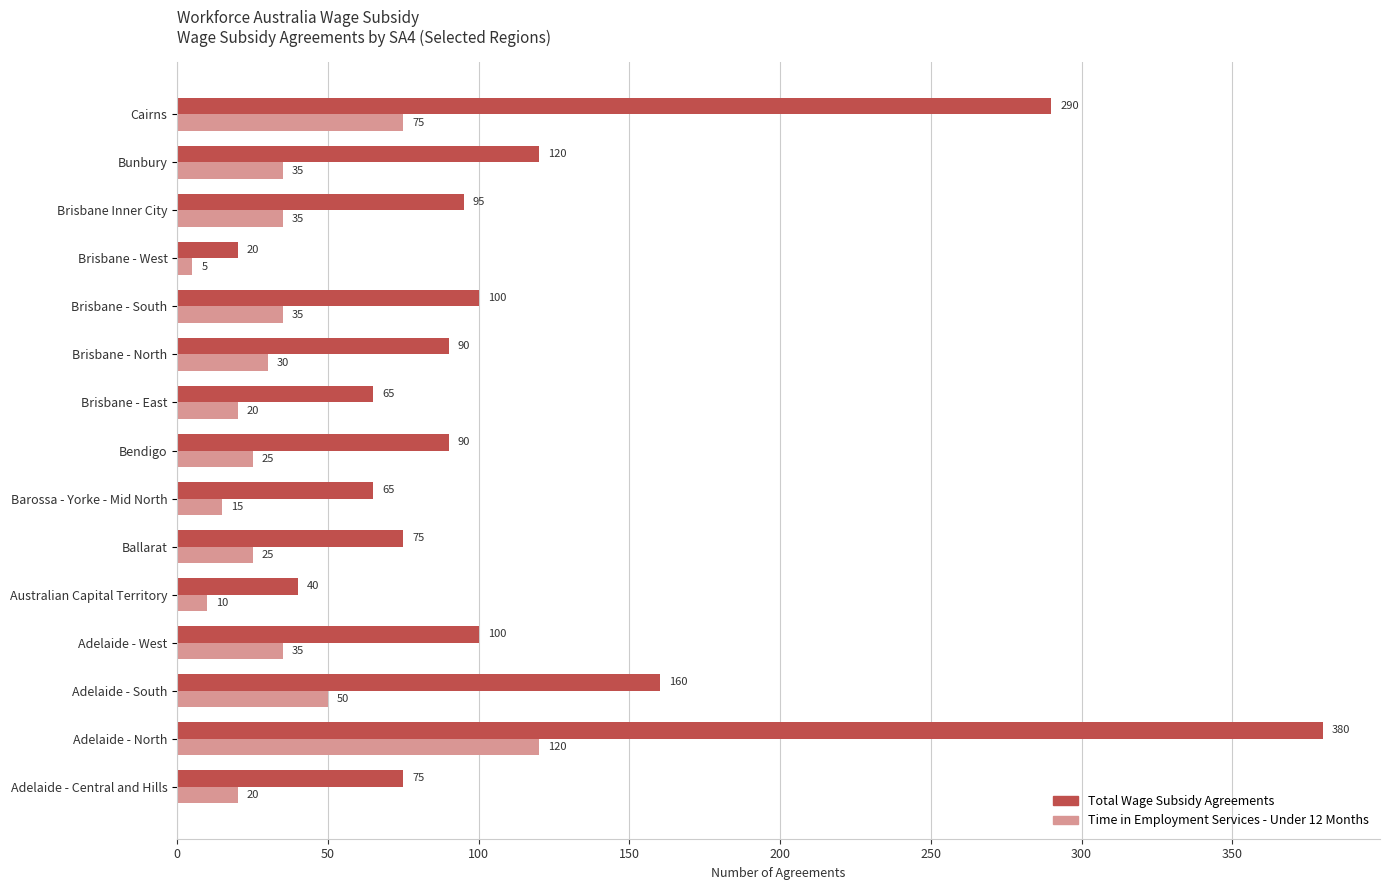

What are all the series names shown in the legend?

Total Wage Subsidy Agreements, Time in Employment Services - Under 12 Months